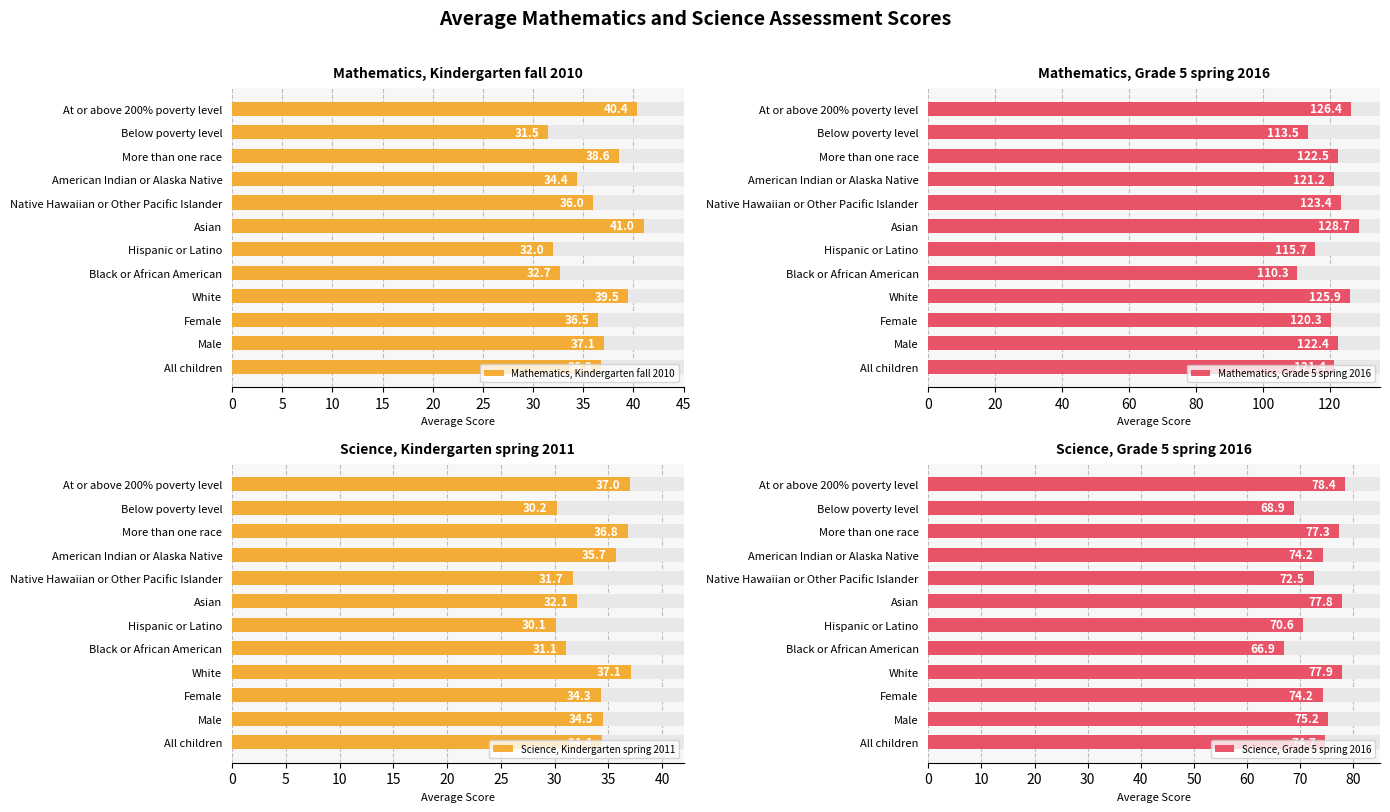

What are all the series names shown in the legend?

Mathematics, Kindergarten fall 2010, Mathematics, Grade 5 spring 2016, Science, Kindergarten spring 2011, Science, Grade 5 spring 2016